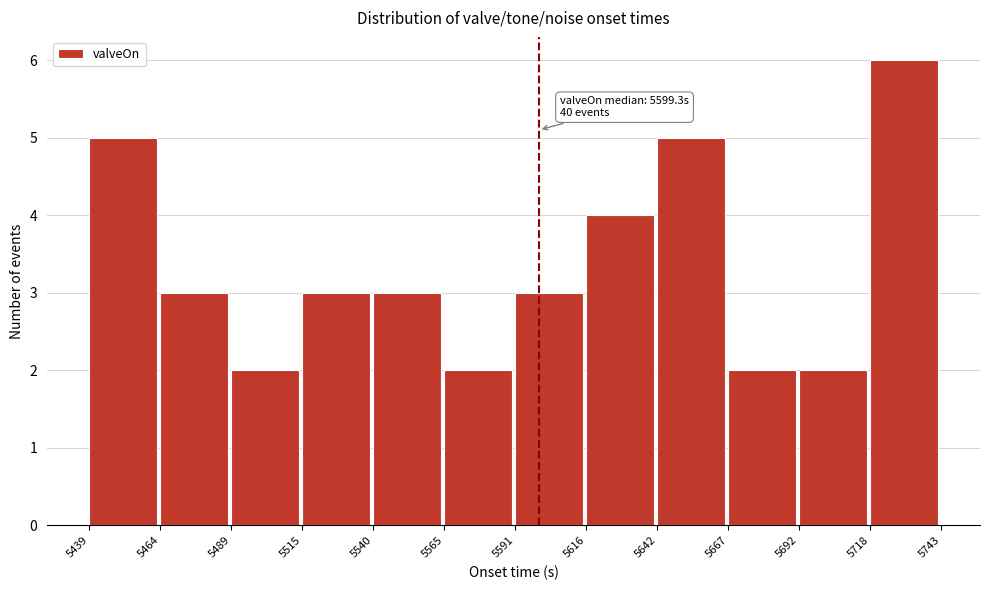

Over which range of the x-axis is the bar tallest?

5718 to 5743